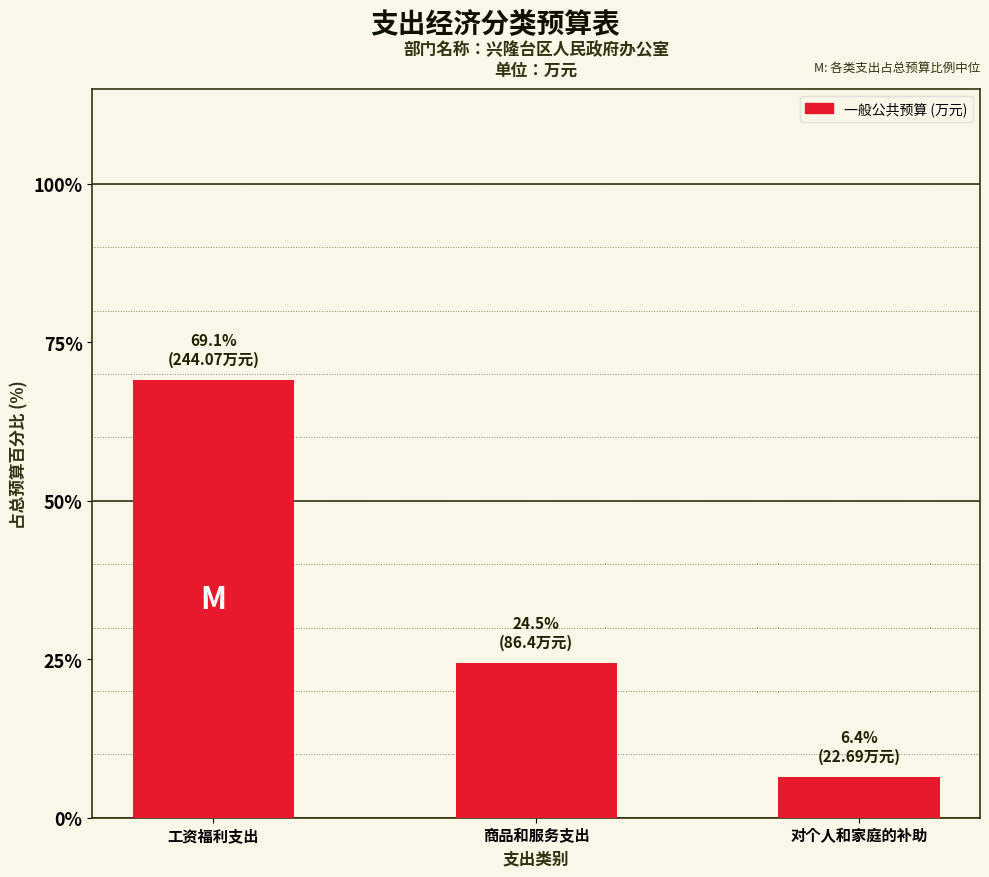

The value at 工资福利支出 is 69.1. True or false?

True